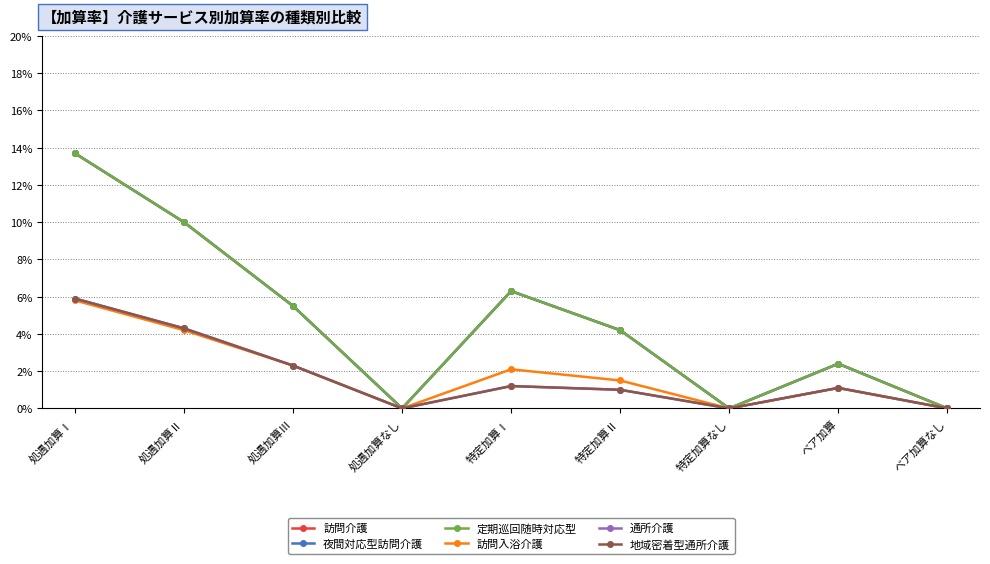

Does the chart have visible grid lines?

Yes